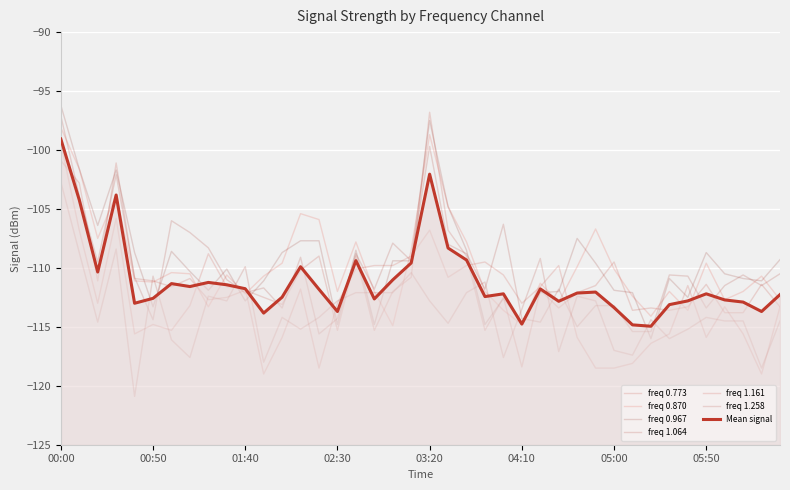

Which category has the highest value across all series?

00:00